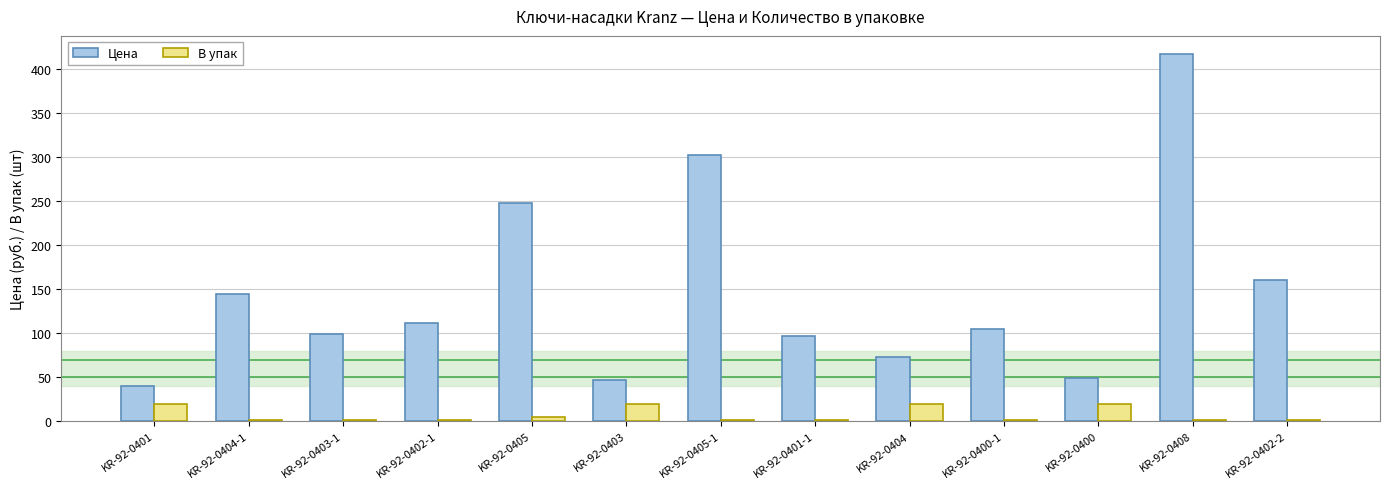

Which series changed the most between KR-92-0403 and KR-92-0400-1?

Цена